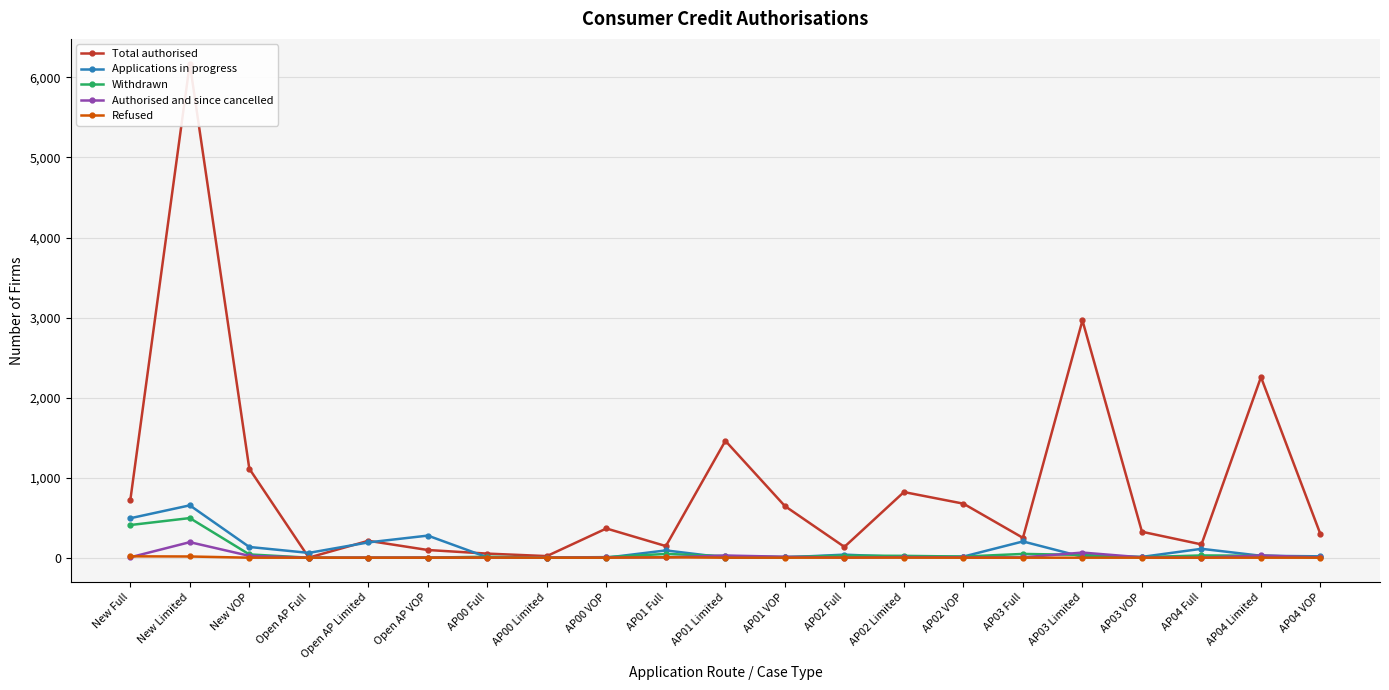

What is the value of the Applications in progress point at the 10th from the left?

91